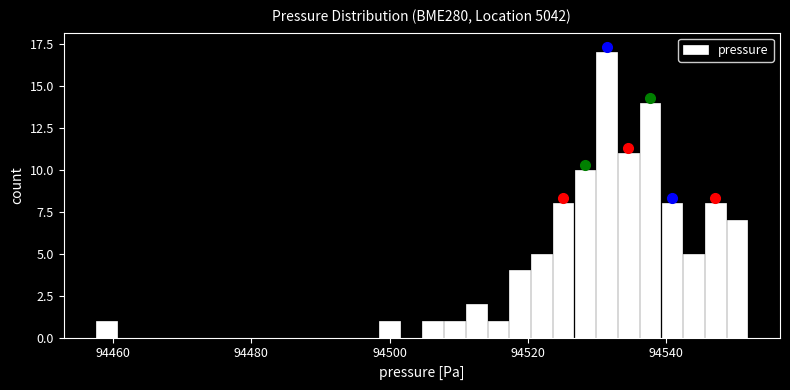

Read against the x-axis, roughly where is the centre of the tallest bar?

94532